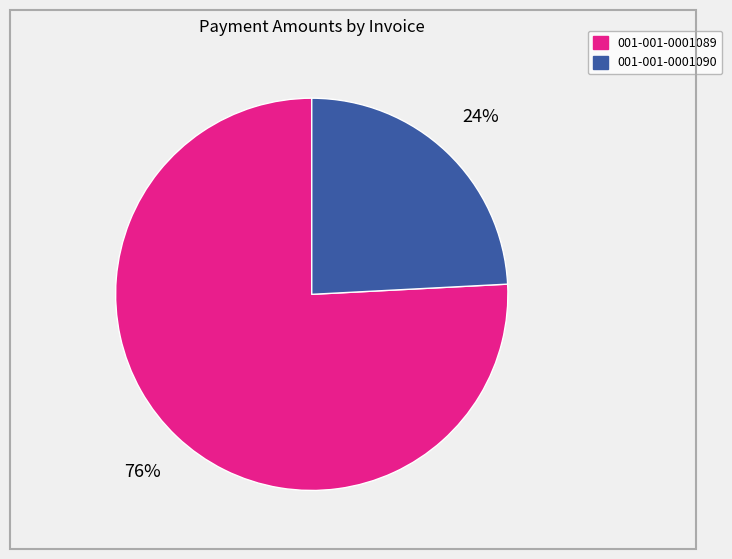

To the nearest percent, what is the combined percentage of 001-001-0001089 and 001-001-0001090?

100%